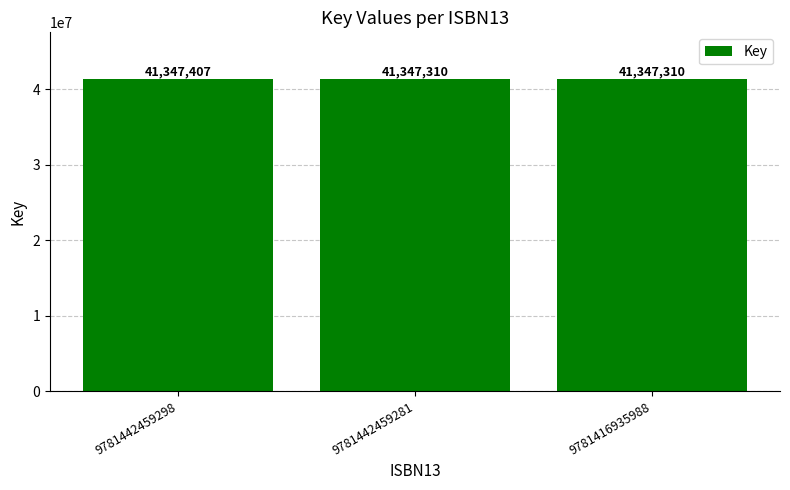

What is the difference between the values at 9781416935988 and 9781442459298?

97